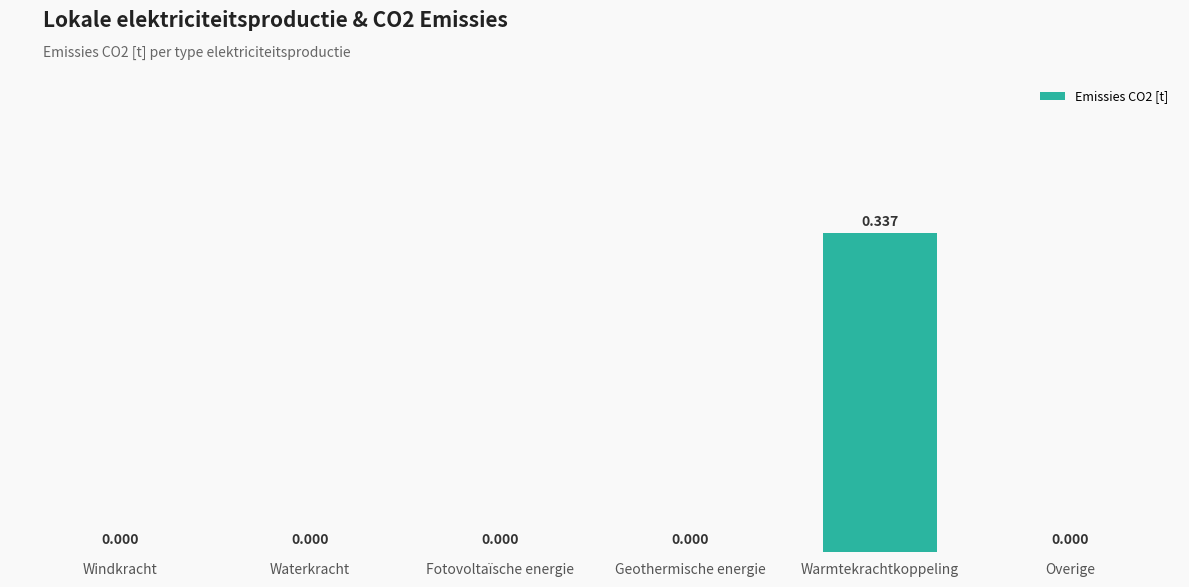

At which category does the chart reach its peak across all series?

Warmtekrachtkoppeling